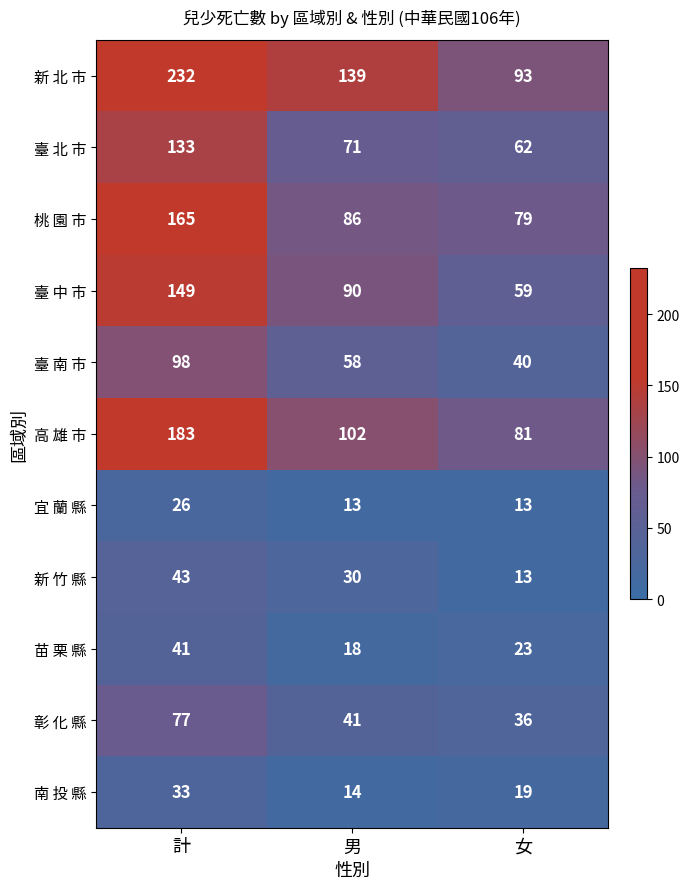

What is the greatest value displayed?

232